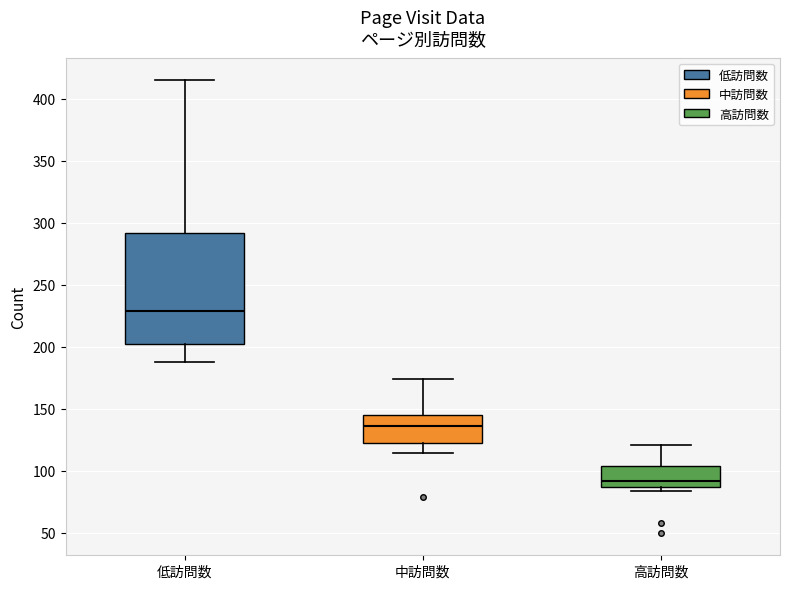

Comparing the boxes themselves (not the whiskers), which one is the tallest?

低訪問数